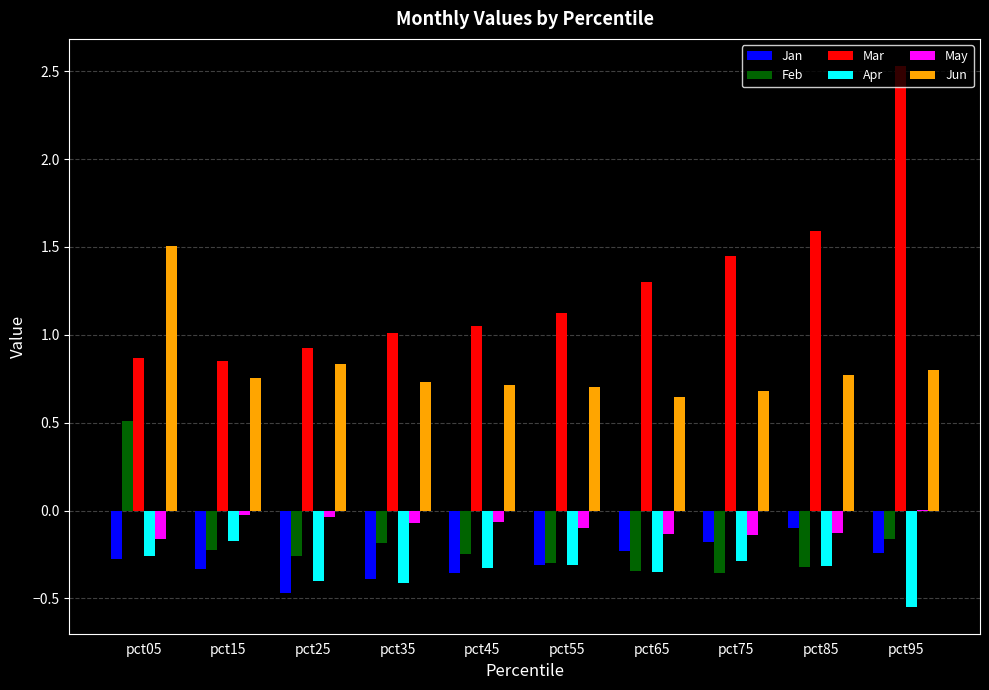

What is the maximum value shown in the chart?

2.5